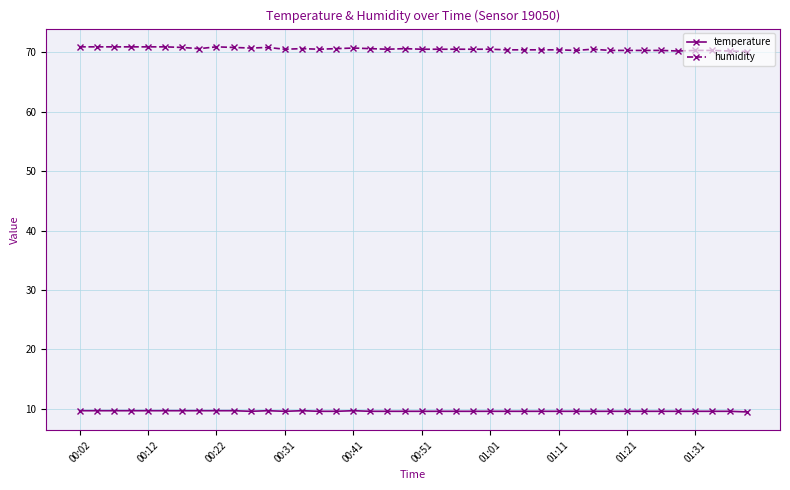

Which series has the largest total across all categories?

humidity